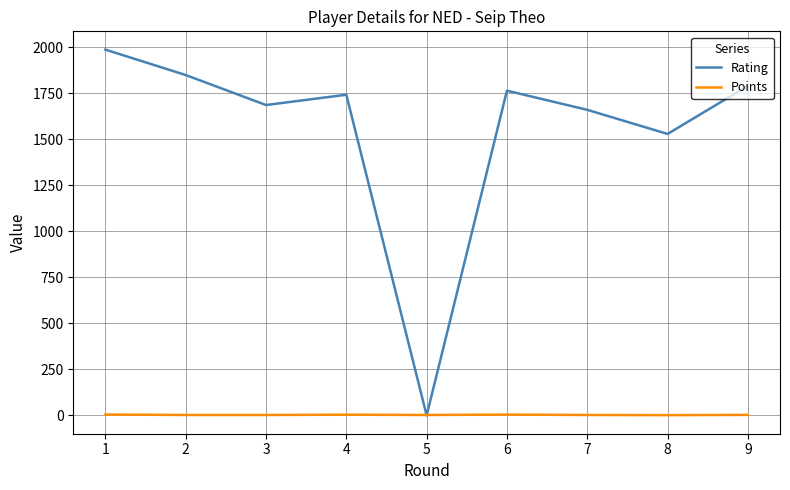

Rank the series at 7 from highest to lowest value.

Rating, Points